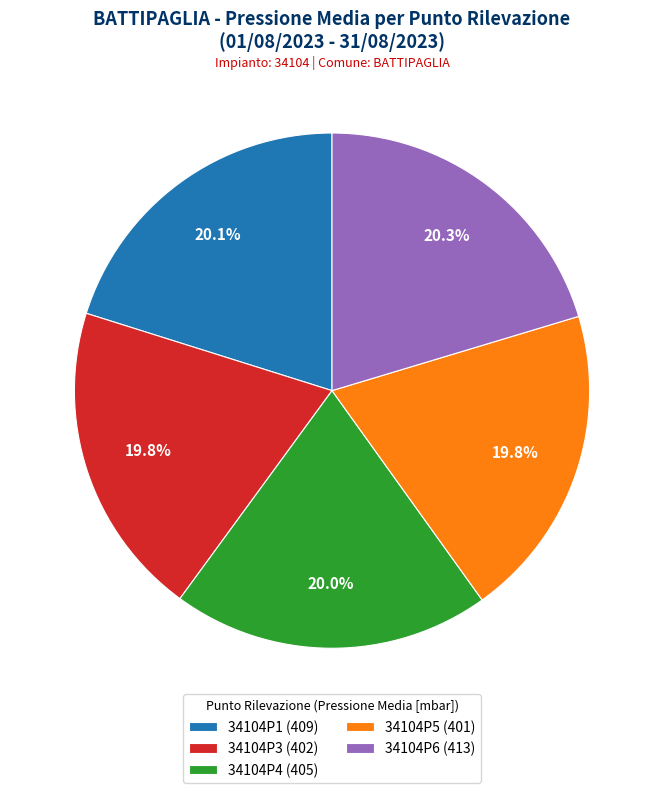

Does any single category account for the majority?

No